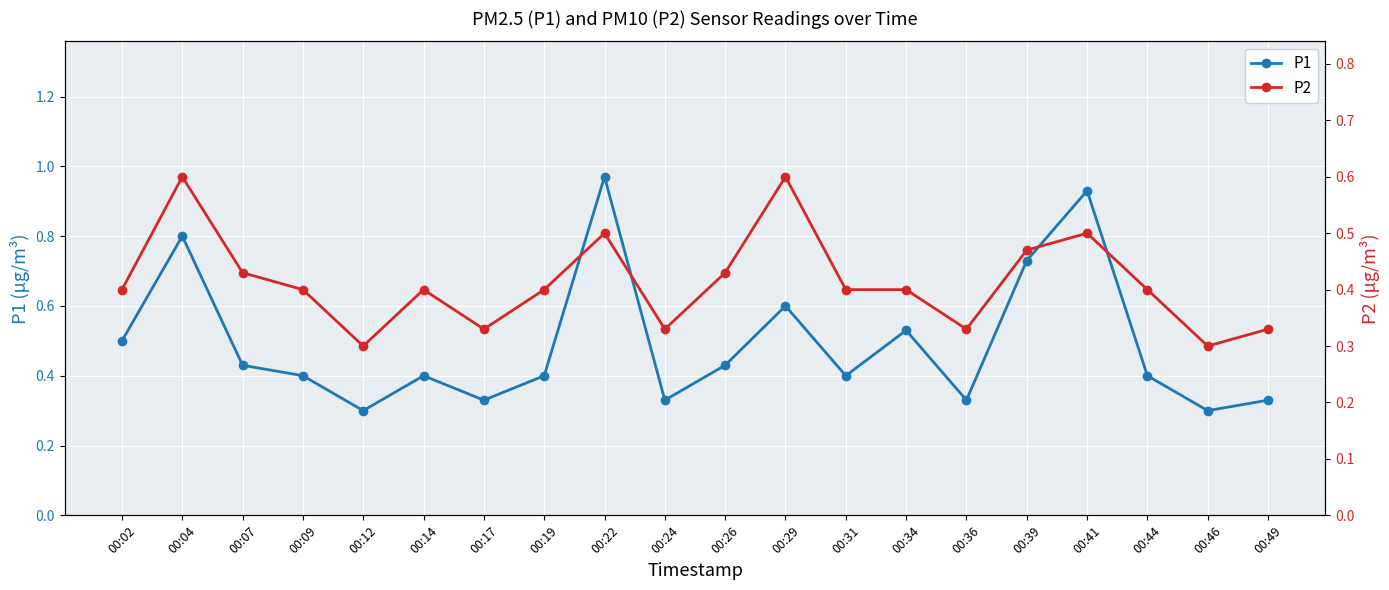

What is the maximum value shown in the chart?

1.0